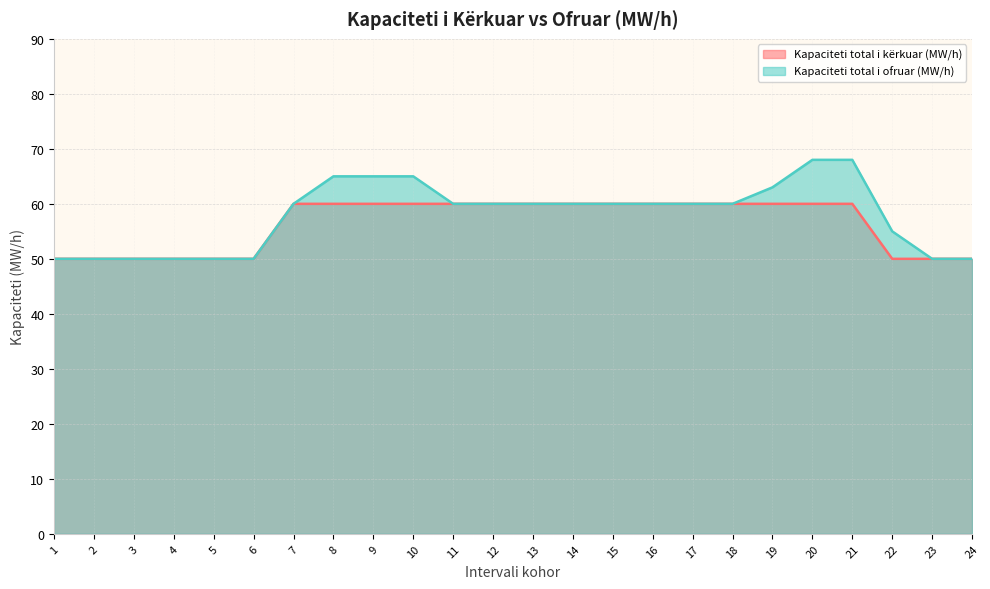

What is the value of the Kapaciteti total i ofruar (MW/h) point at the 10th from the left?

65